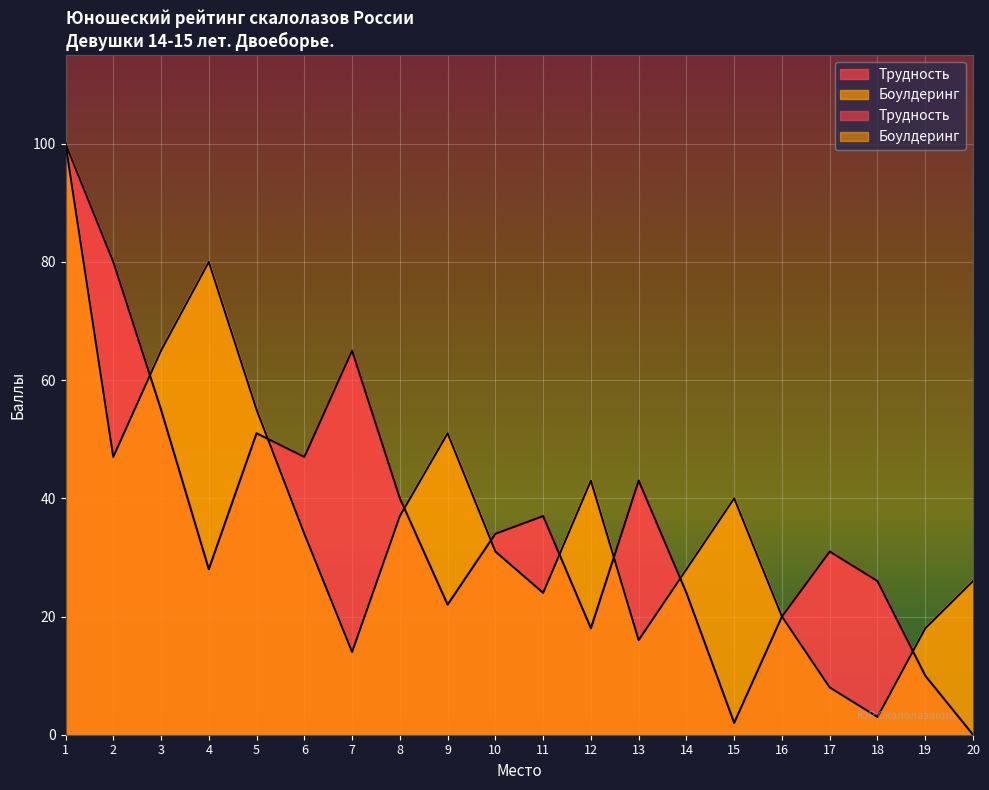

What are all the series names shown in the legend?

Трудность, Боулдеринг